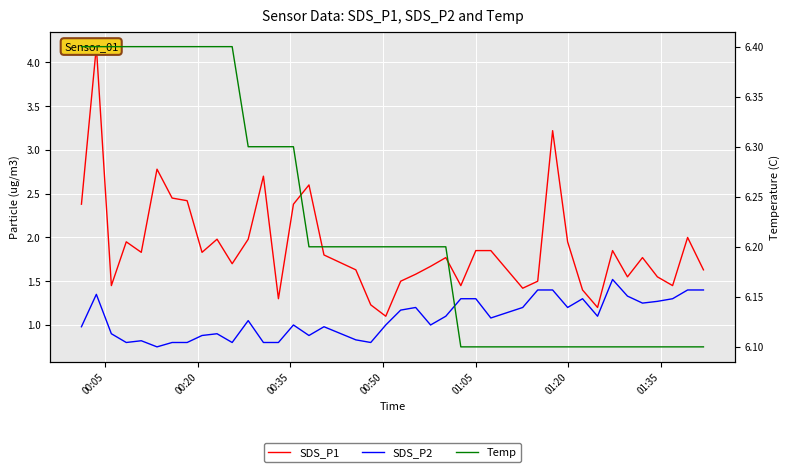

True or false: SDS_P2 and SDS_P1 cross at least once.

False